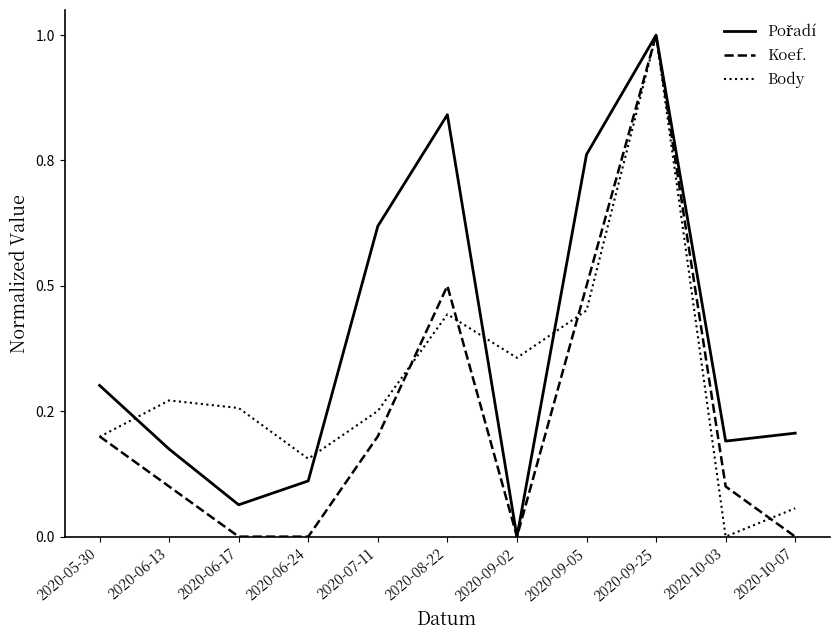

What is the spread (max minus min) of values at 2020-09-02?

0.4